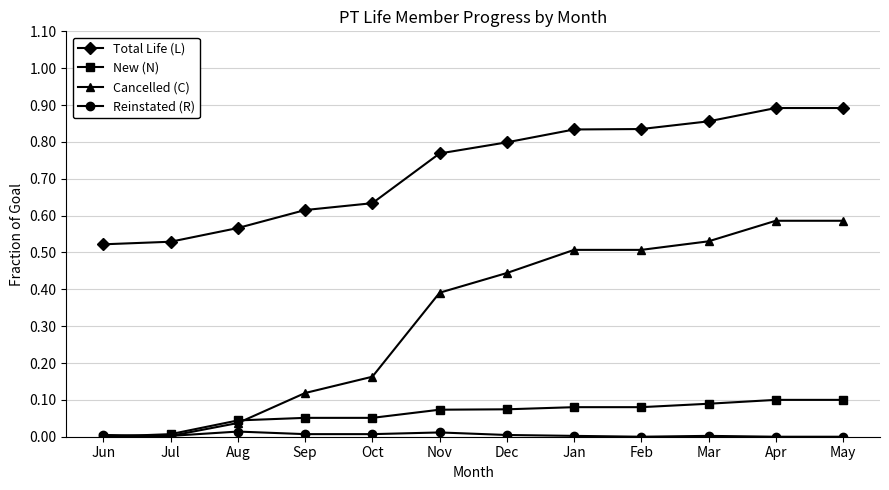

True or false: Reinstated (R) has more than 0 interior local peaks.

True